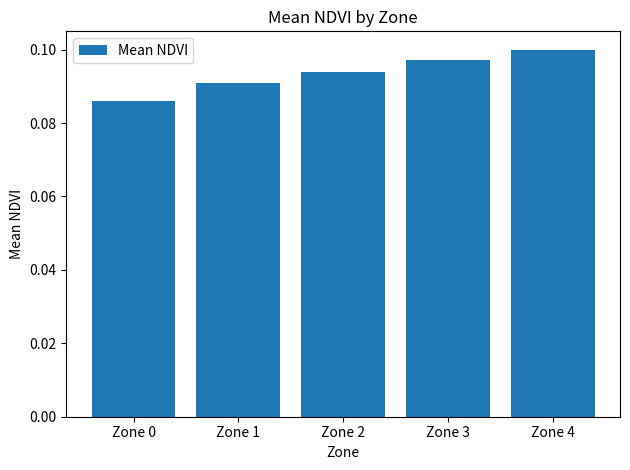

True or false: the data shows 0.1 at Zone 3.

True